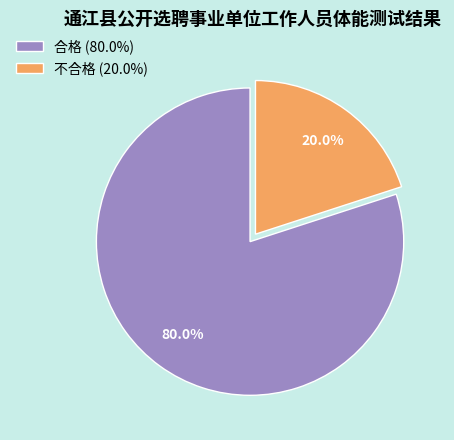

Approximately how many times larger is the value at 合格 (80.0%) compared to 不合格 (20.0%)?

4.0